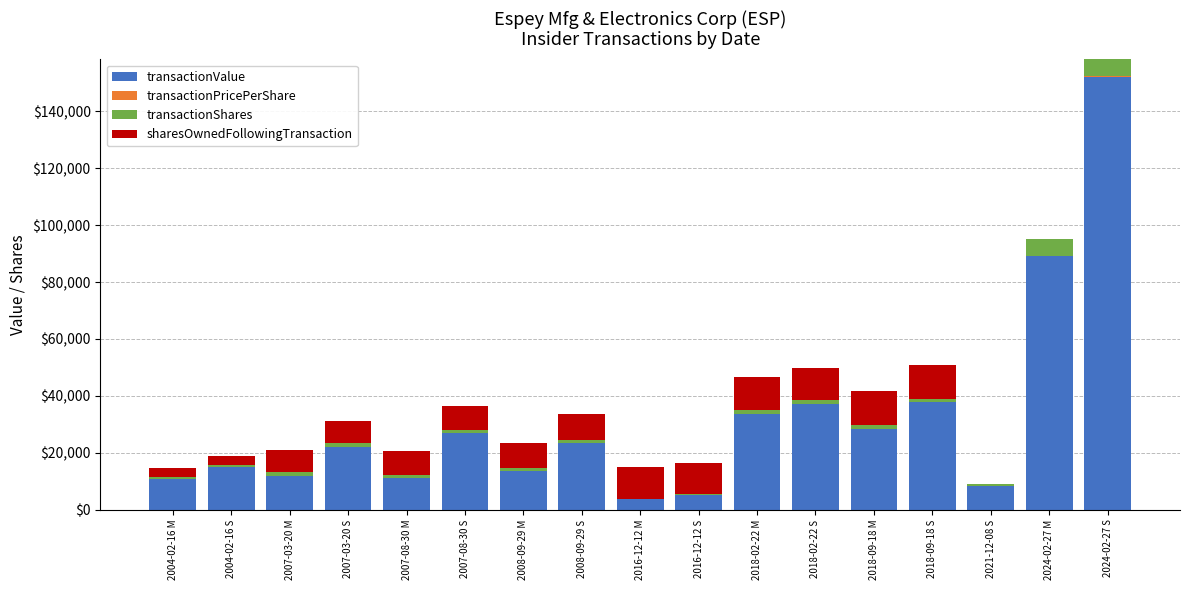

What is the sum of all transactionValue values?

530131.0